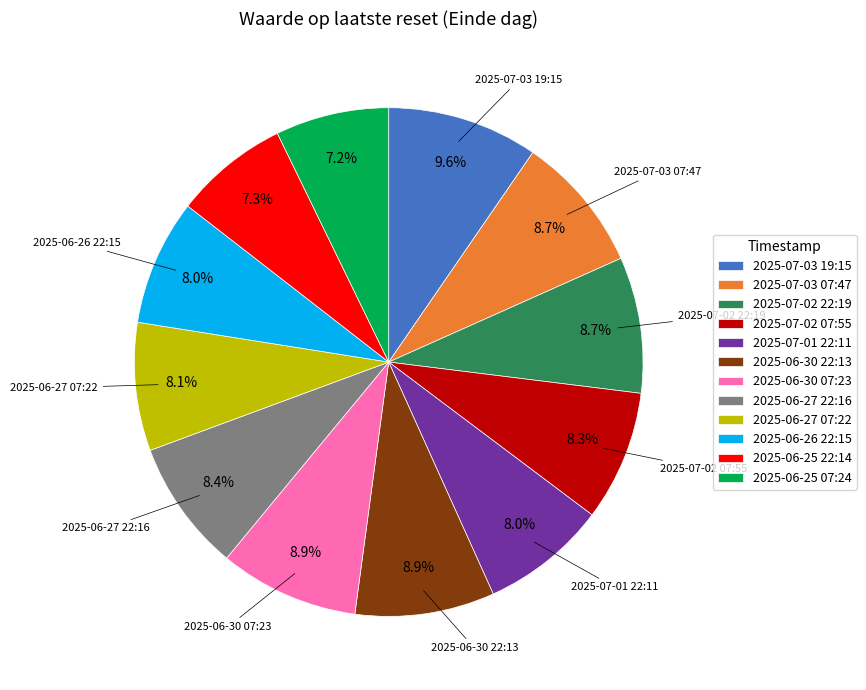

Between 2025-06-27 07:22 and 2025-06-25 22:14, which is larger?

2025-06-27 07:22